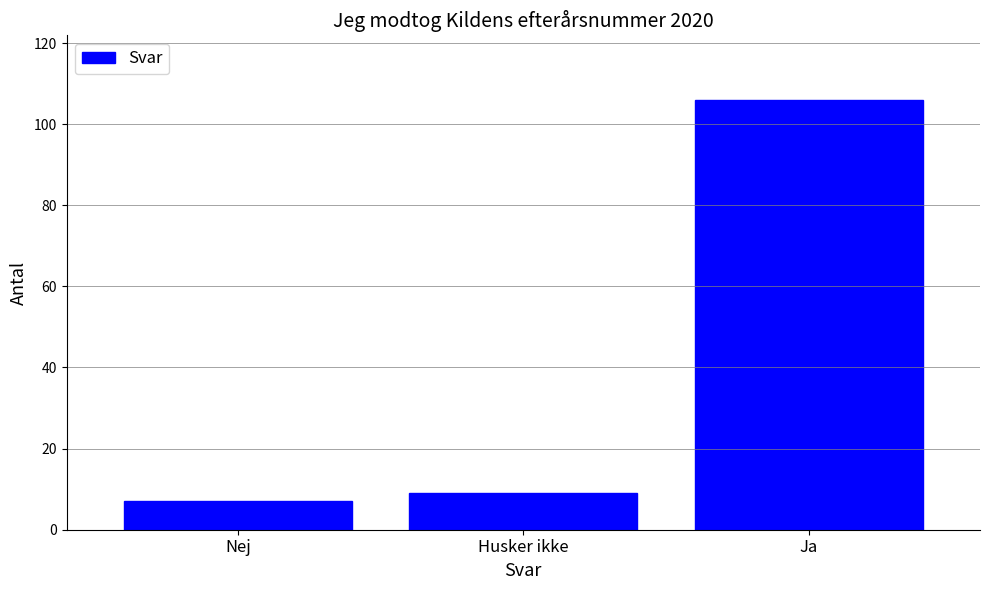

The chart shows a value of 9 at Husker ikke. True or false?

True